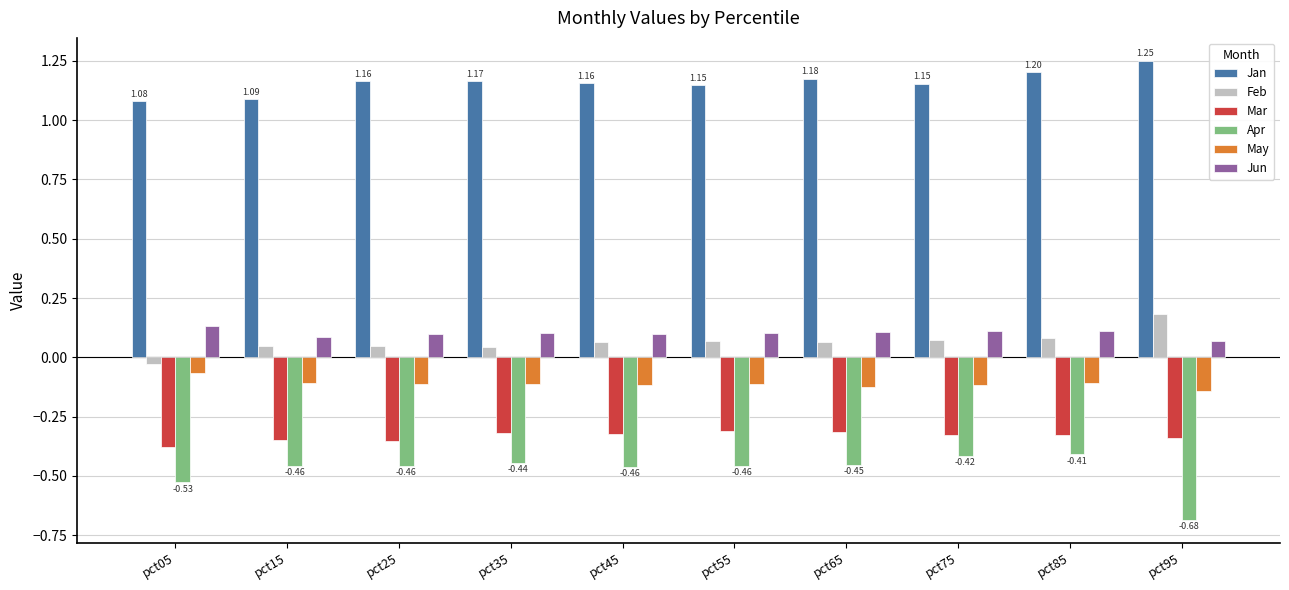

What is the difference between the highest and lowest values at pct05?

1.6